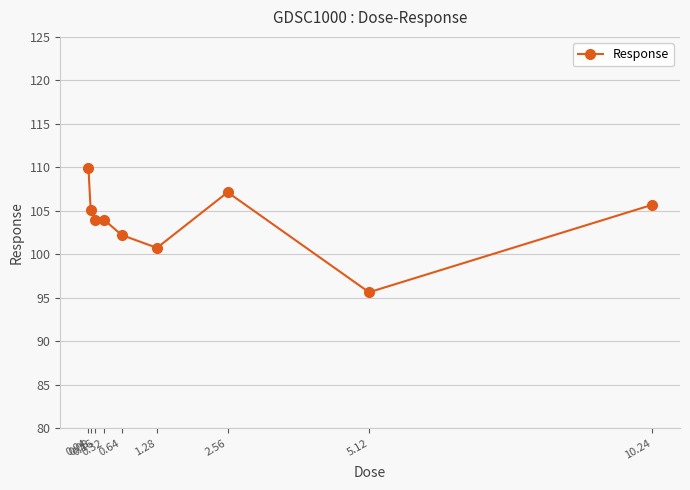

What position from the left is 10.24?

9